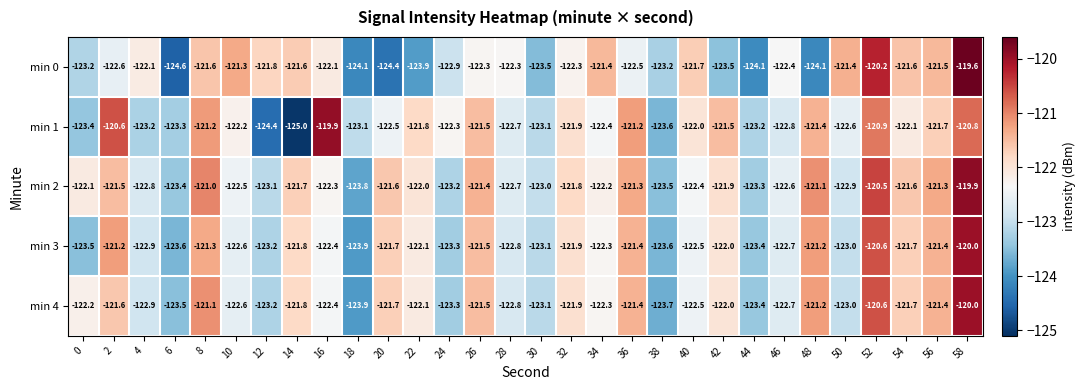

Which series has the largest total across all categories?

min 2